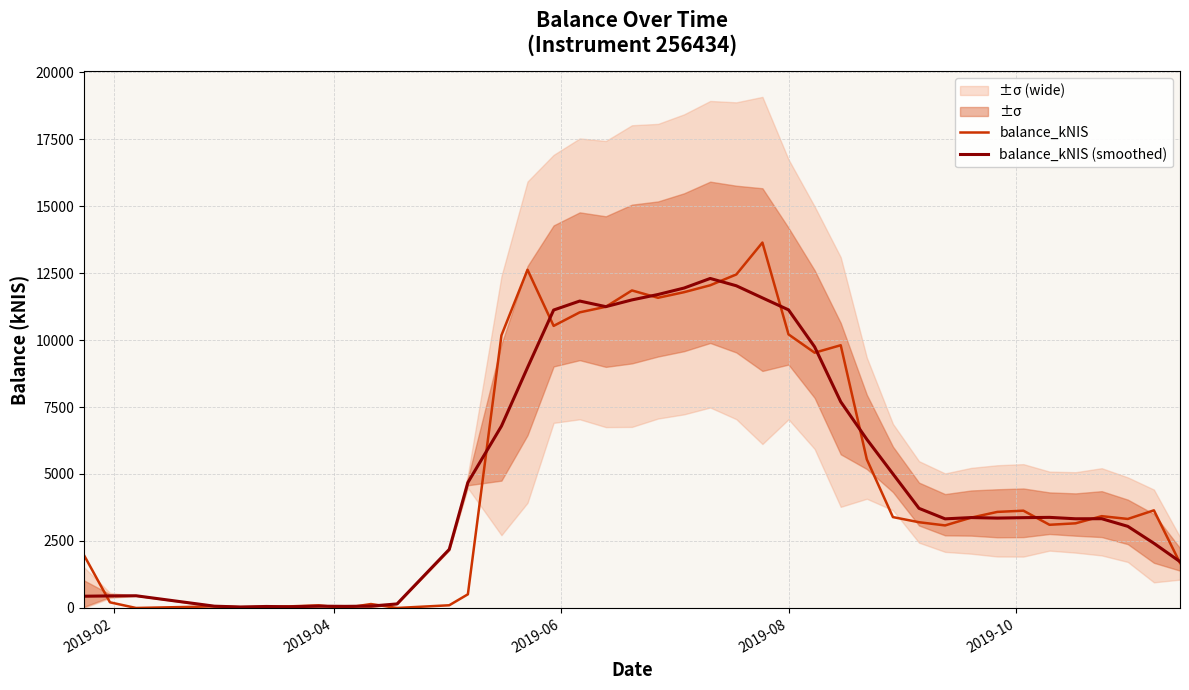

How many times do balance_kNIS (smoothed) and balance_kNIS cross each other?

17